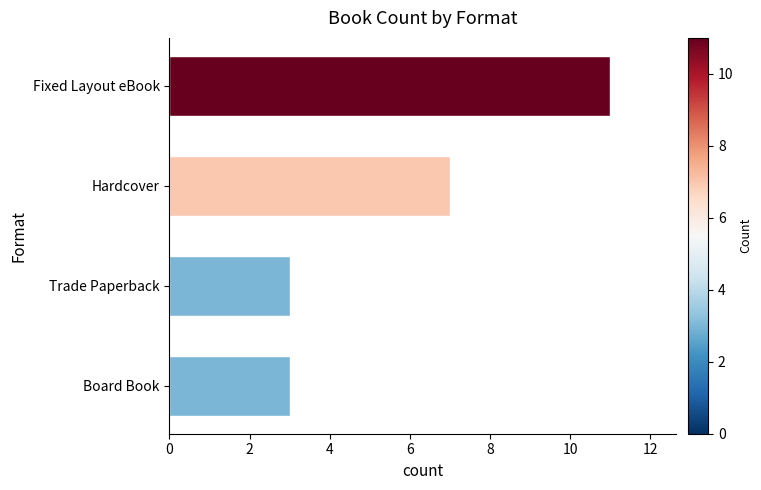

Are the bars grouped side by side (vs. stacked)?

No